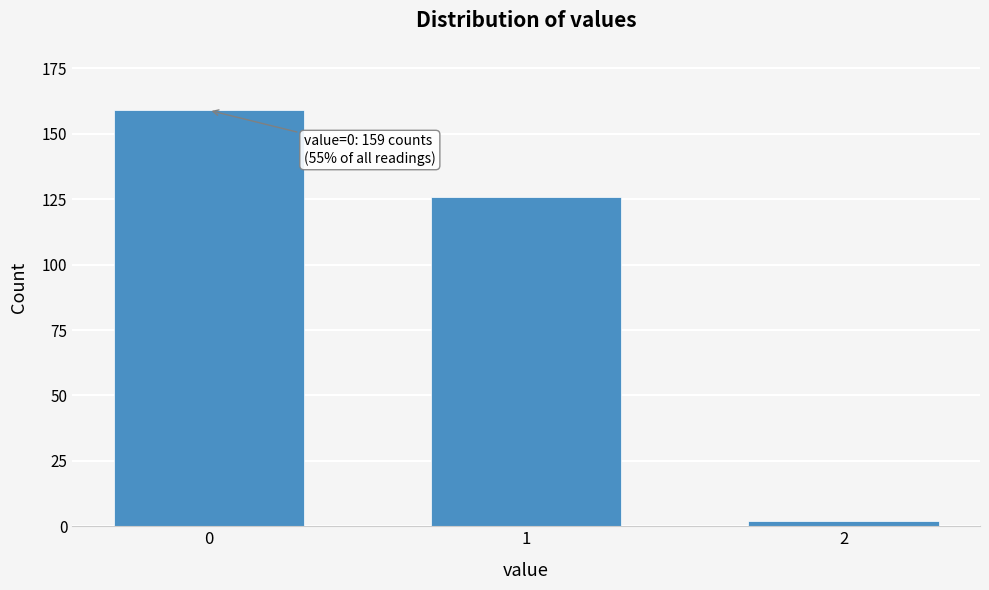

Reading right to left, what are all the values shown in this chart?

2=2	1=126	0=159